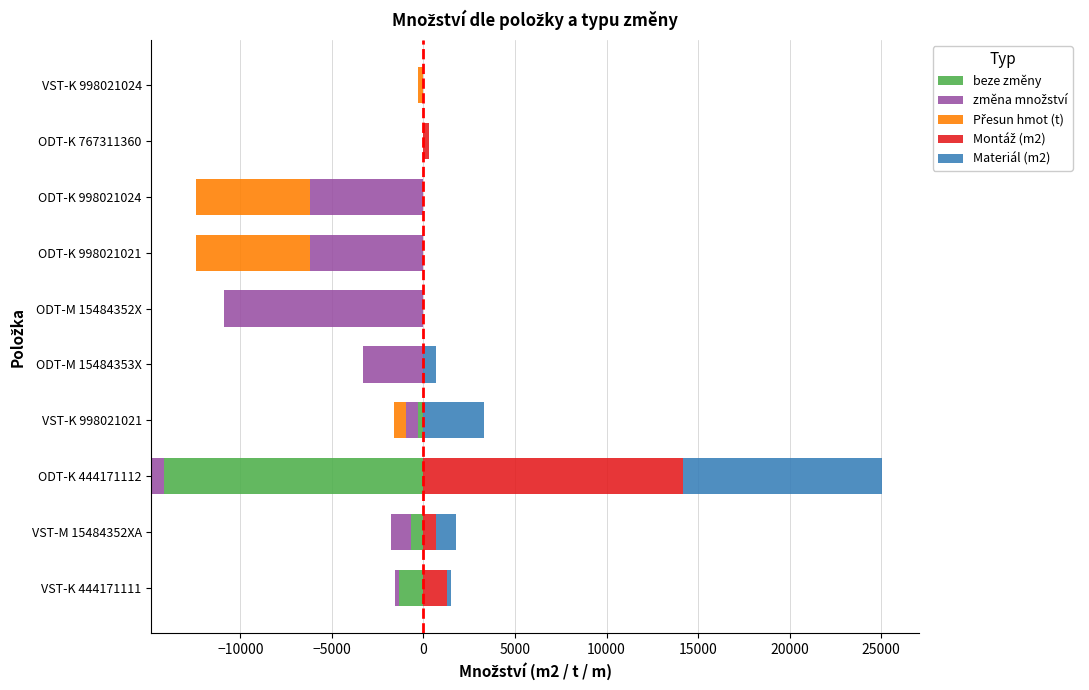

What is the minimum value shown in the chart?

-14193.8